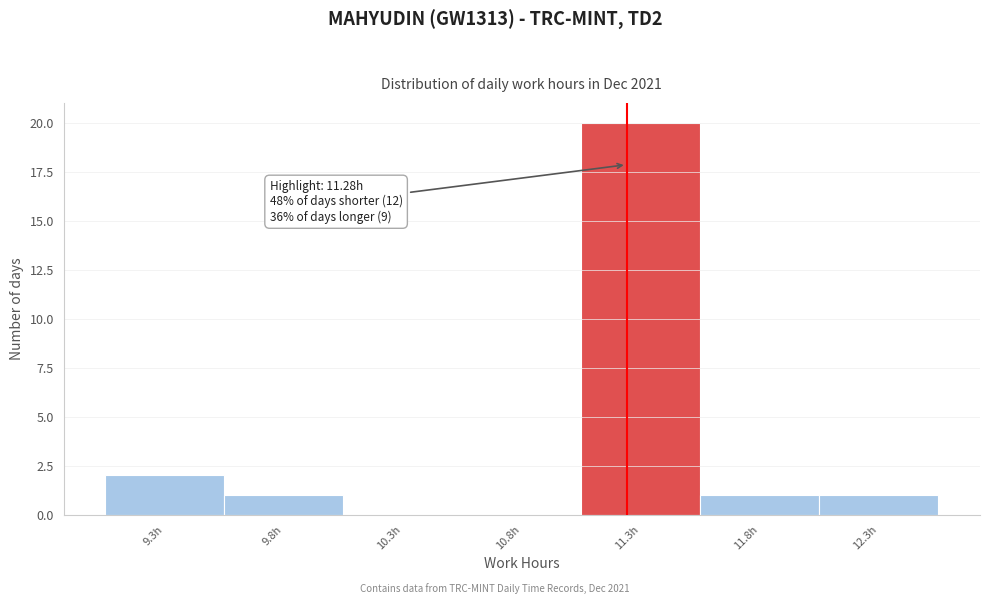

Reading right to left, list all the values displayed in this chart.

12.3h=1	11.8h=1	11.3h=20	10.8h=0	10.3h=0	9.8h=1	9.3h=2